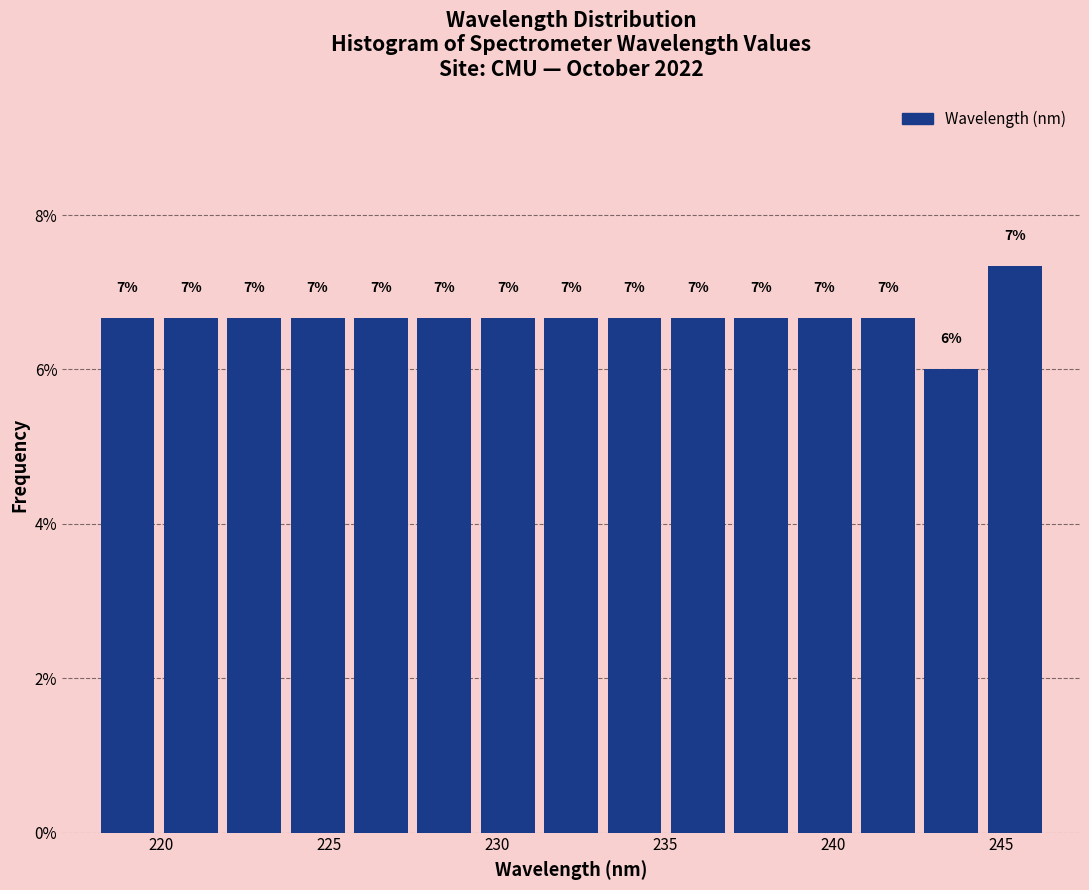

Read against the x-axis, roughly where is the centre of the tallest bar?

245.5